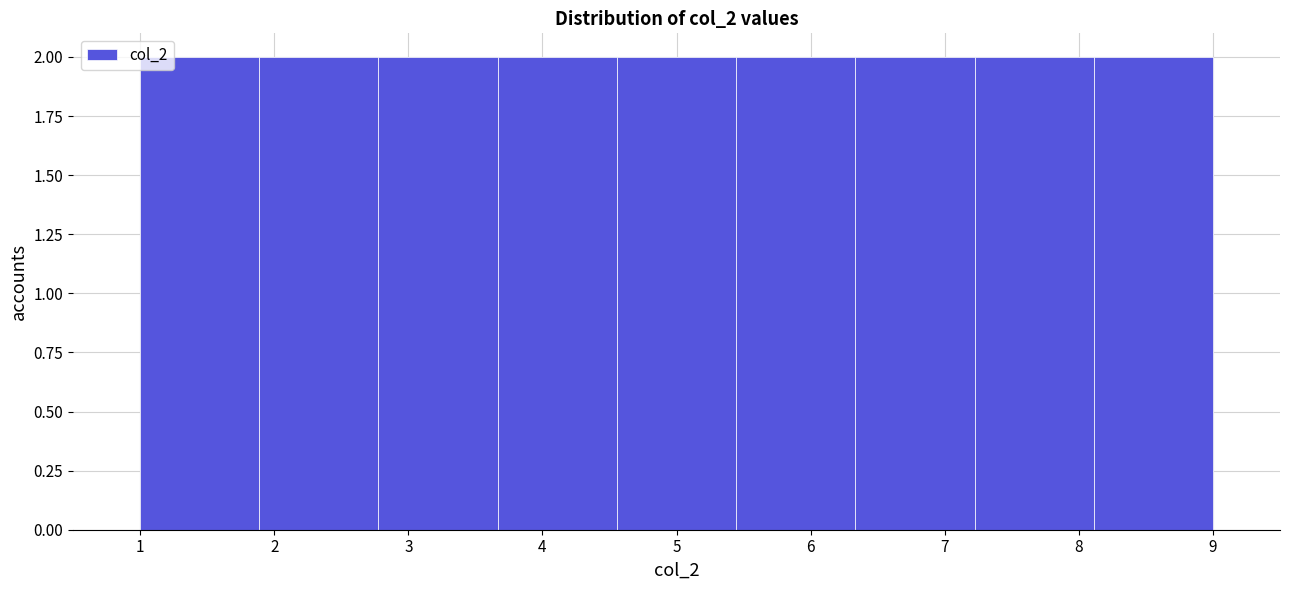

Reading left to right, list every bar in this chart as the range it spans on the x-axis followed by its height. Neither the bar edges nor the heights are printed on the chart, so give them approximately, as read against the axes.

1.0 to 1.9: 2
1.9 to 2.8: 2
2.8 to 3.7: 2
3.7 to 4.6: 2
4.6 to 5.4: 2
5.4 to 6.3: 2
6.3 to 7.2: 2
7.2 to 8.1: 2
8.1 to 9.0: 2